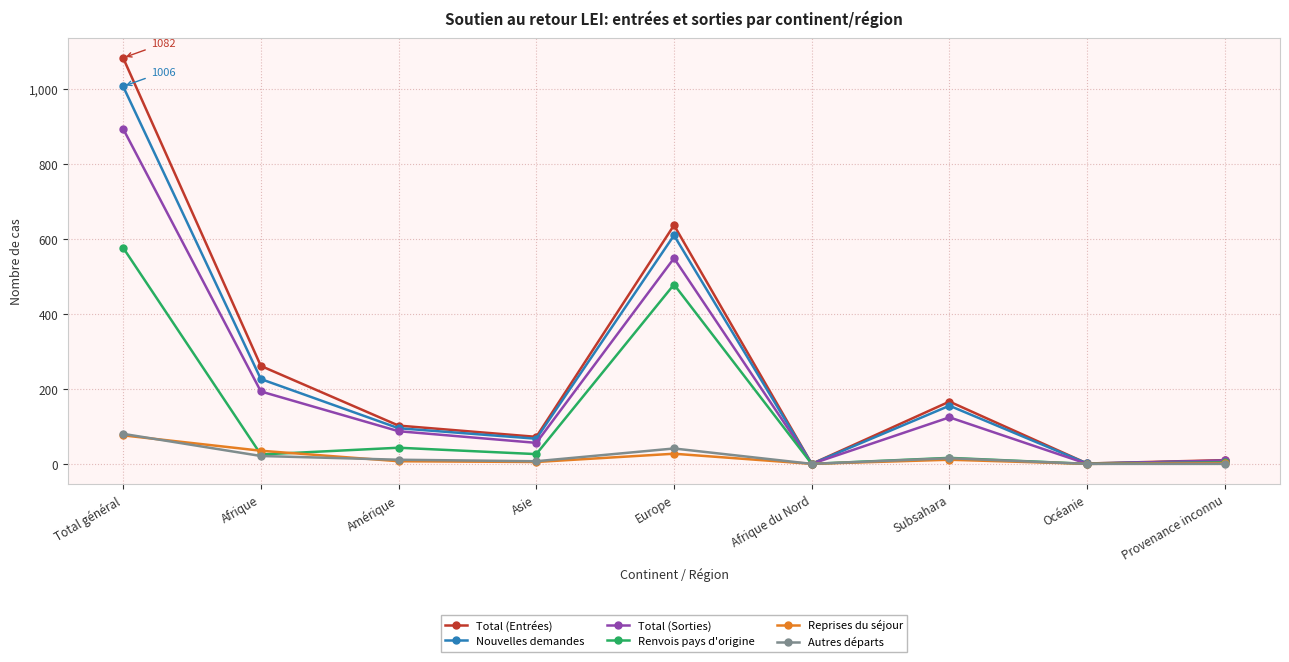

Count the number of data series in this chart.

6